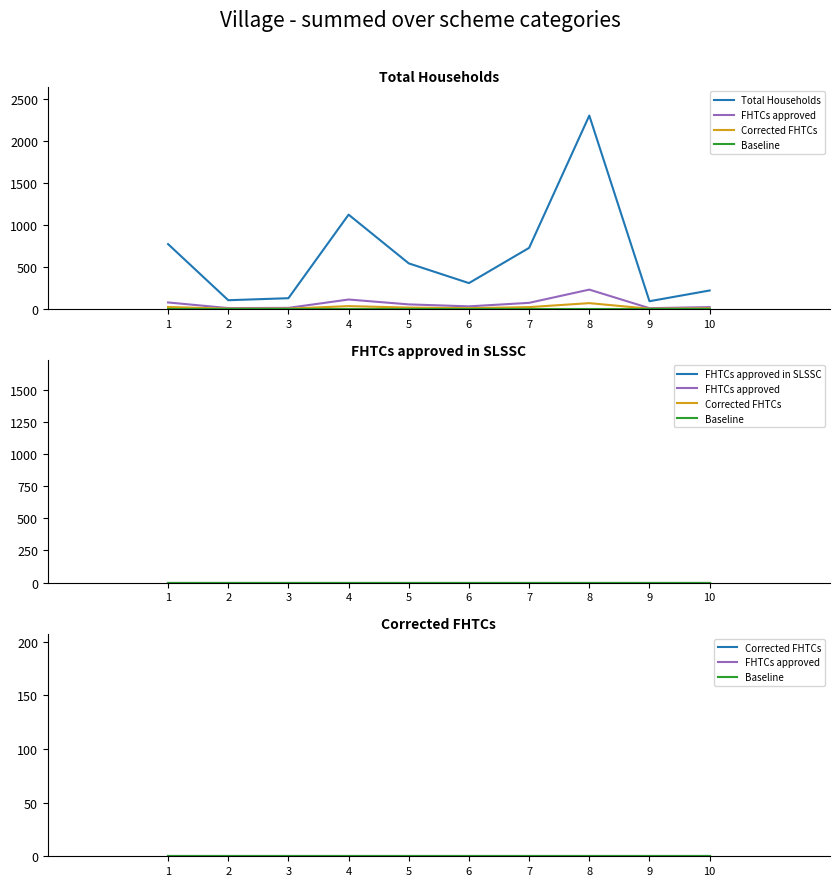

True or false: FHTCs approved in SLSSC and FHTCs approved cross at least once.

False